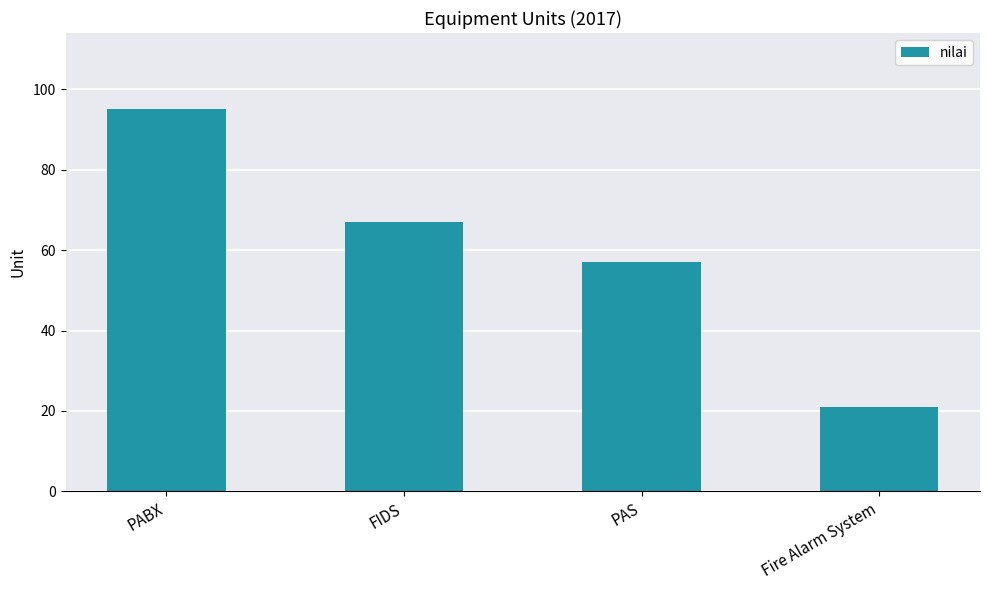

Read the value at PABX.

95